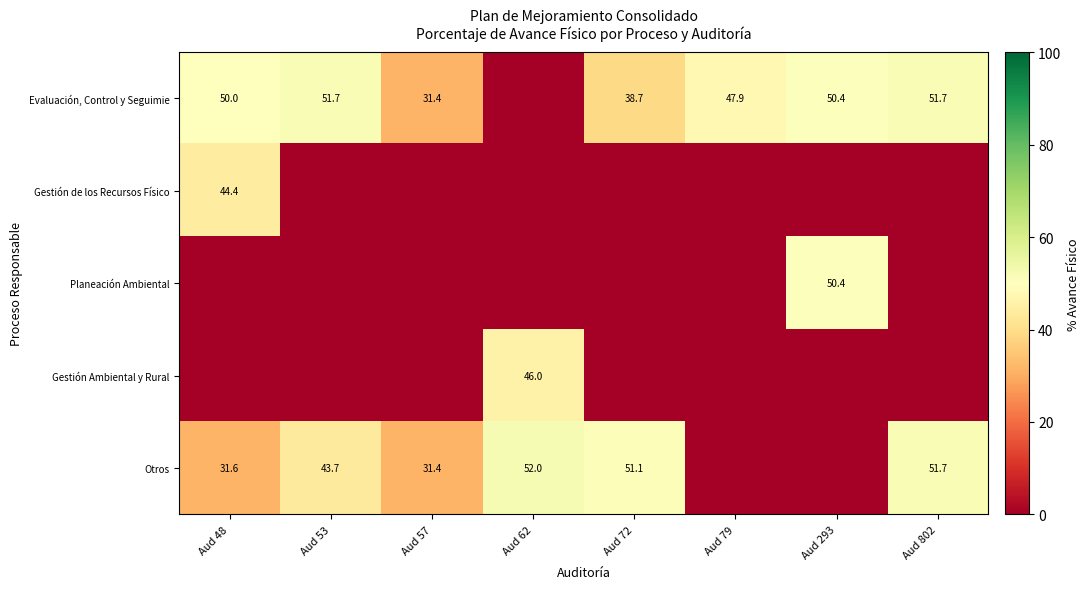

True or false: Evaluación, Control y Seguimie has a value of 72.4 at Aud 79.

False